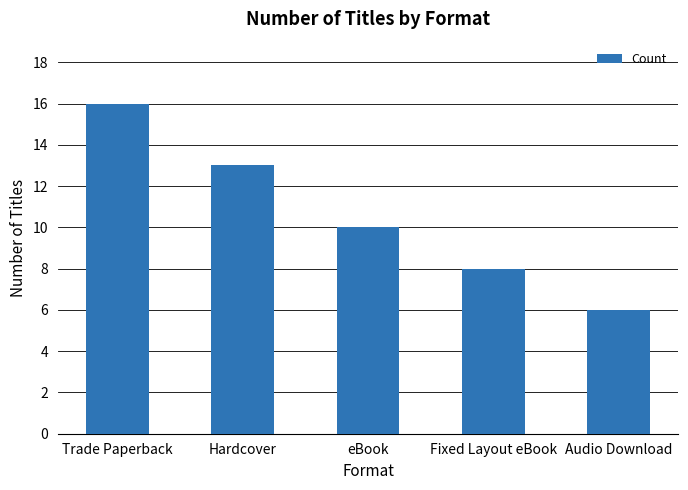

Count the values in the range 8 to 13.

3